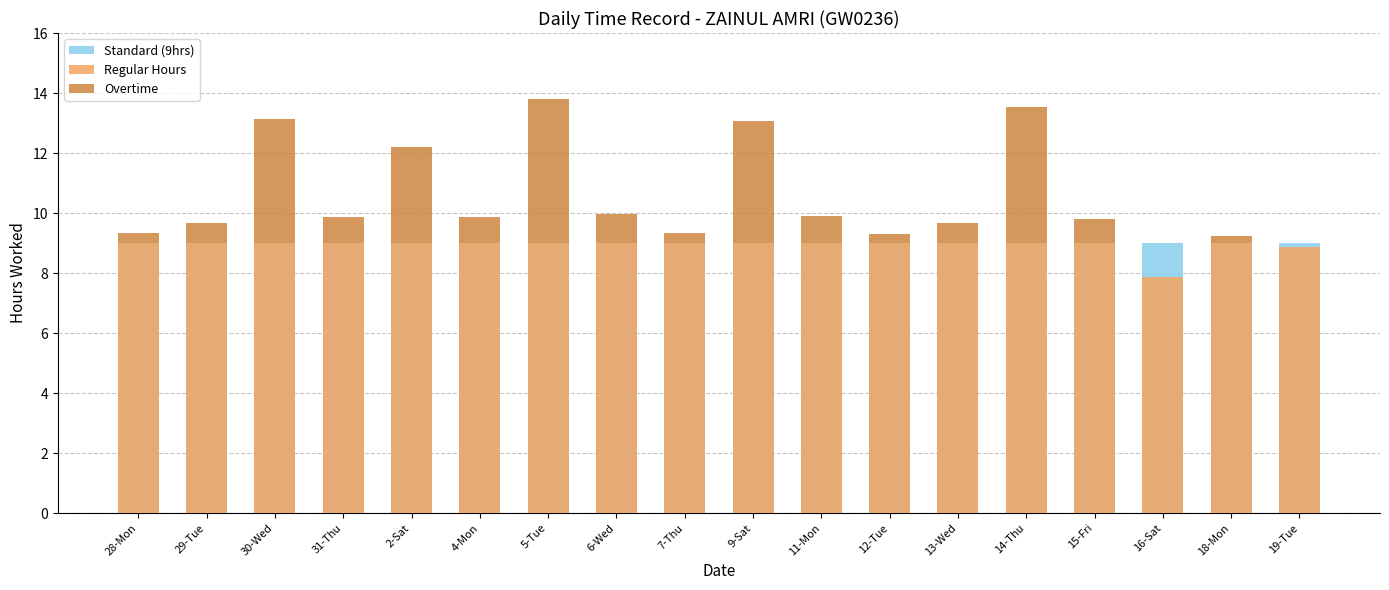

What is the sum of the Standard (9hrs) values at 31-Thu and 16-Sat?

18.0